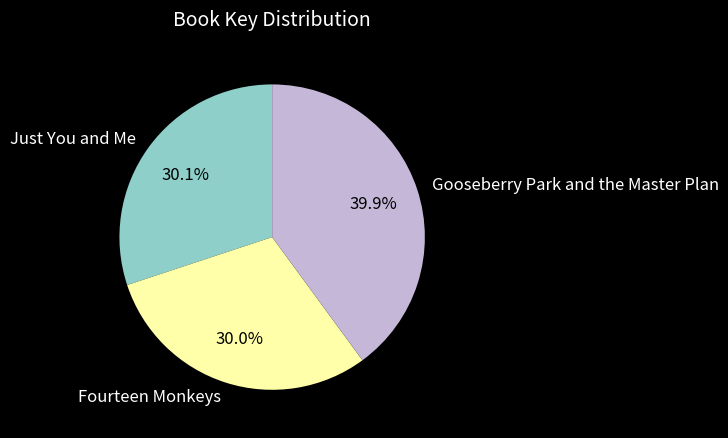

True or false: Gooseberry Park and the Master Plan accounts for 40% of the total.

True